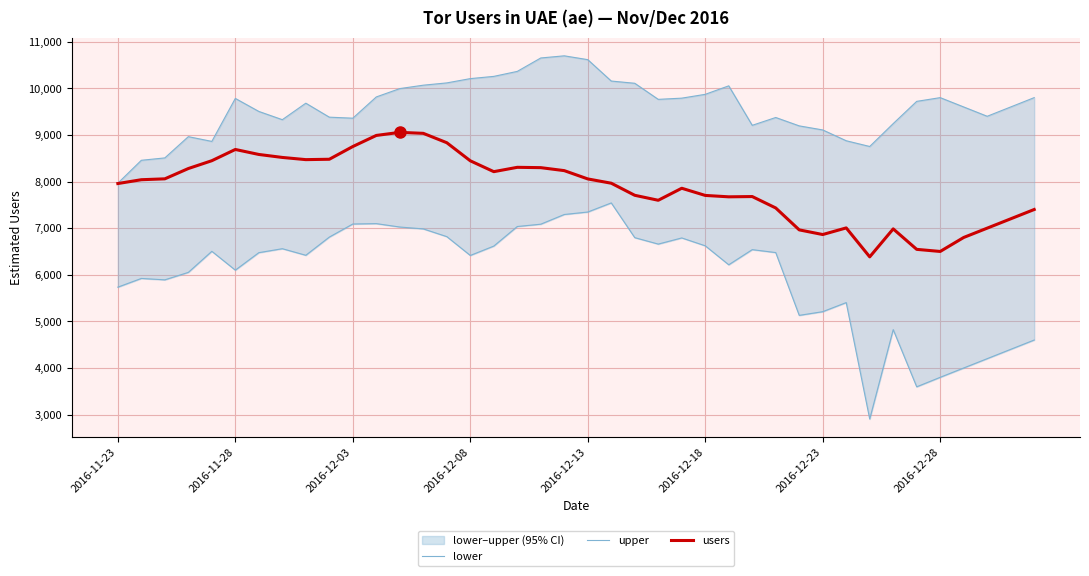

What is the minimum value for users?

6384